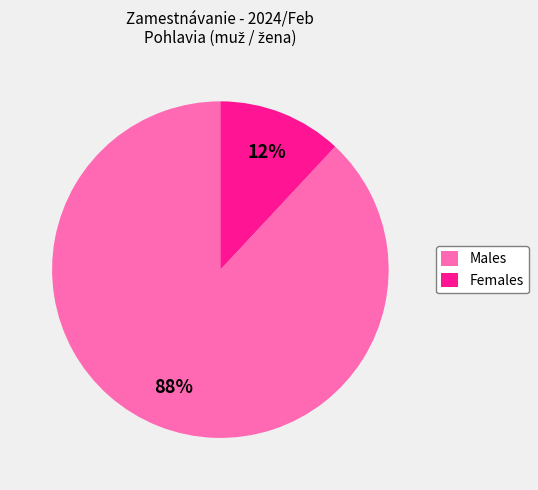

Which category has the biggest portion of the pie?

Males